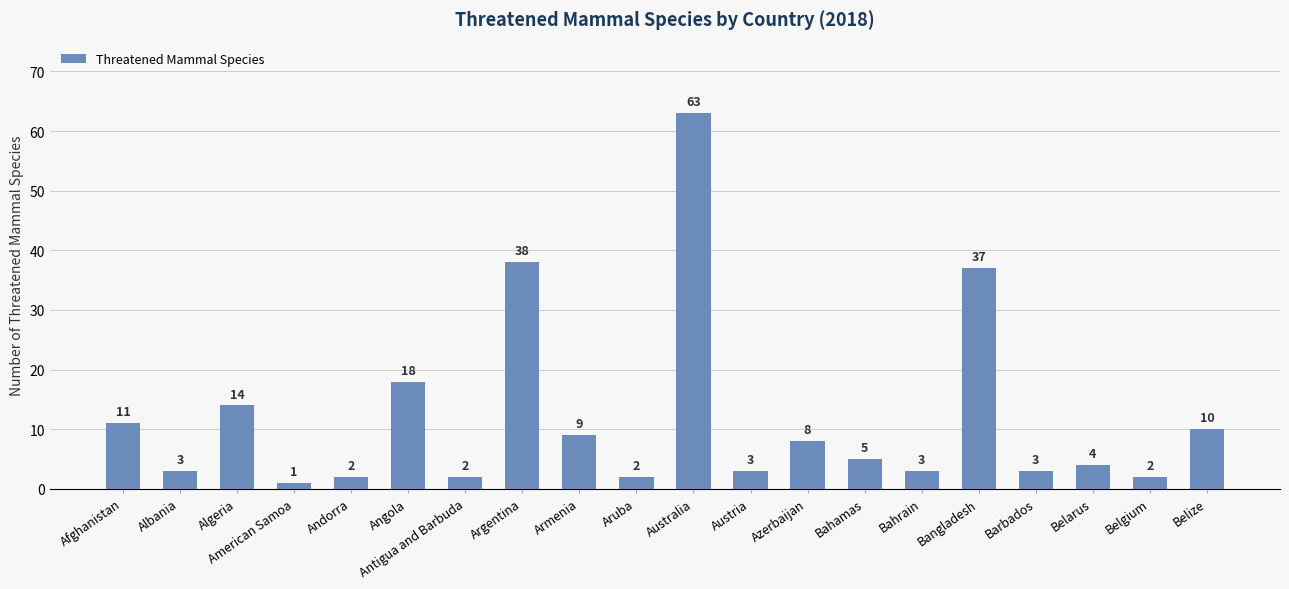

What value does the data have at Bangladesh, to the nearest 5?

35